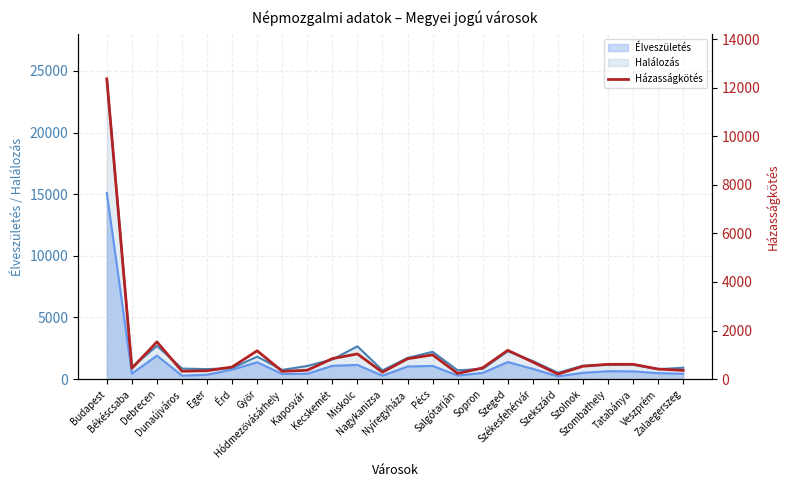

List the labels in order of value, smallest first.

Szekszárd, Salgótarján, Nagykanizsa, Hódmezővásárhely, Dunaújváros, Eger, Zalaegerszeg, Kaposvár, Veszprém, Békéscsaba, Sopron, Érd, Szolnok, Szombathely, Tatabánya, Székesfehérvár, Nyíregyháza, Kecskemét, Pécs, Miskolc, Győr, Szeged, Debrecen, Budapest